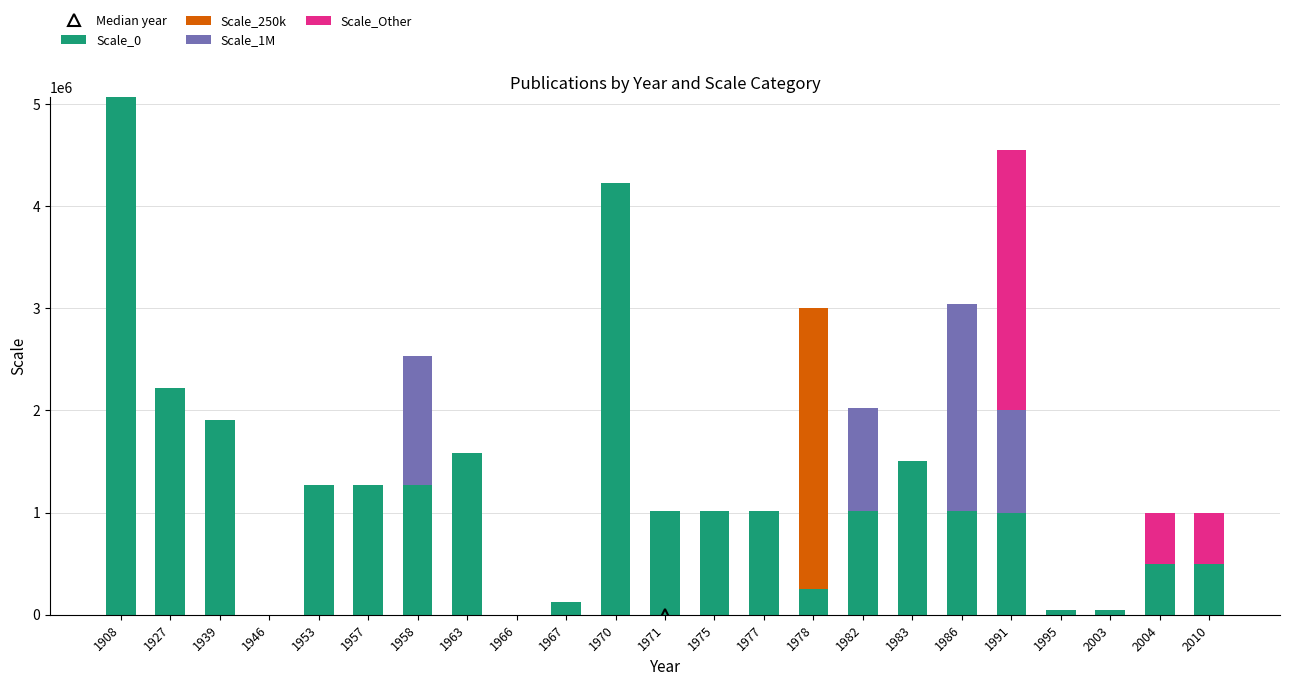

Are the bars grouped side by side (vs. stacked)?

No